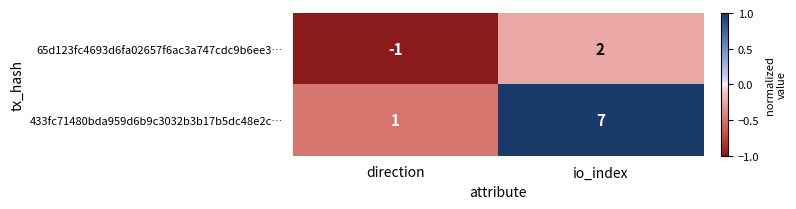

How many categories are shown in the chart?

2